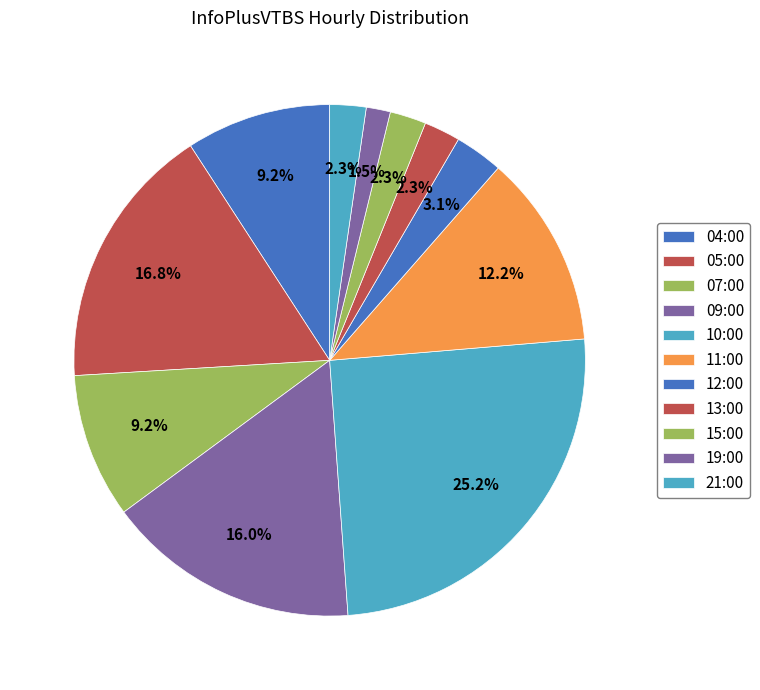

What percentage is NOT represented by 19:00?

98.5%